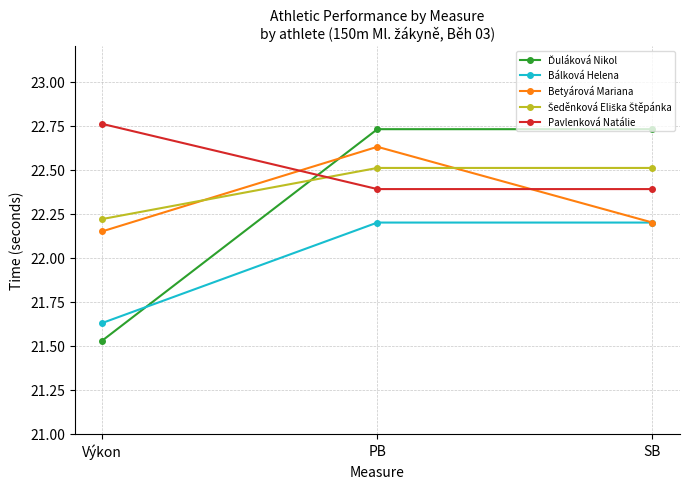

What is the average value of the Betyárová Mariana series?

22.3